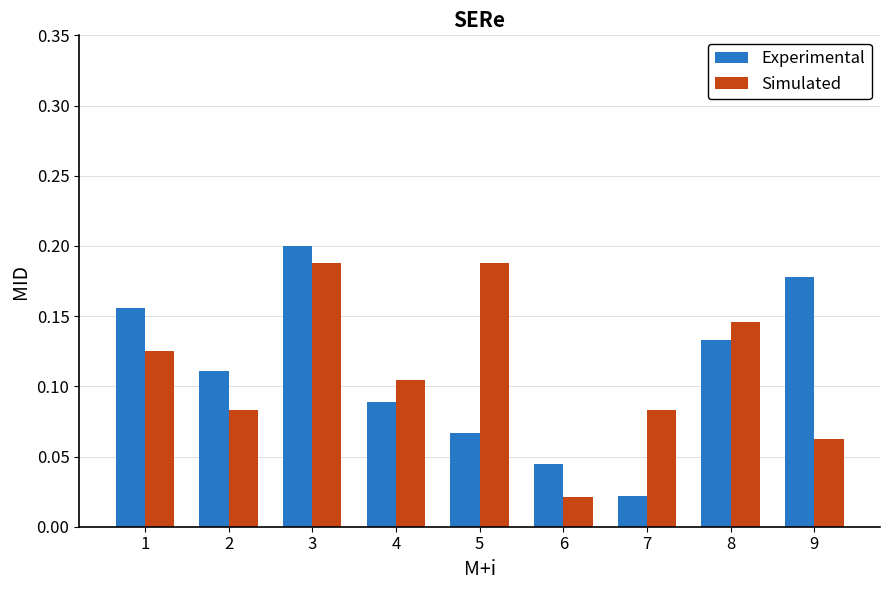

Count the number of categories in the chart.

9